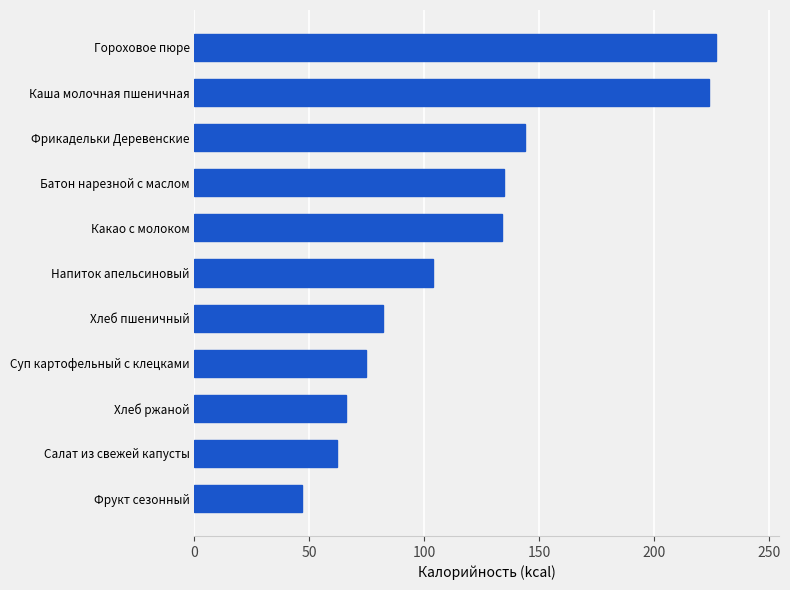

Are the bars grouped side by side (vs. stacked)?

No